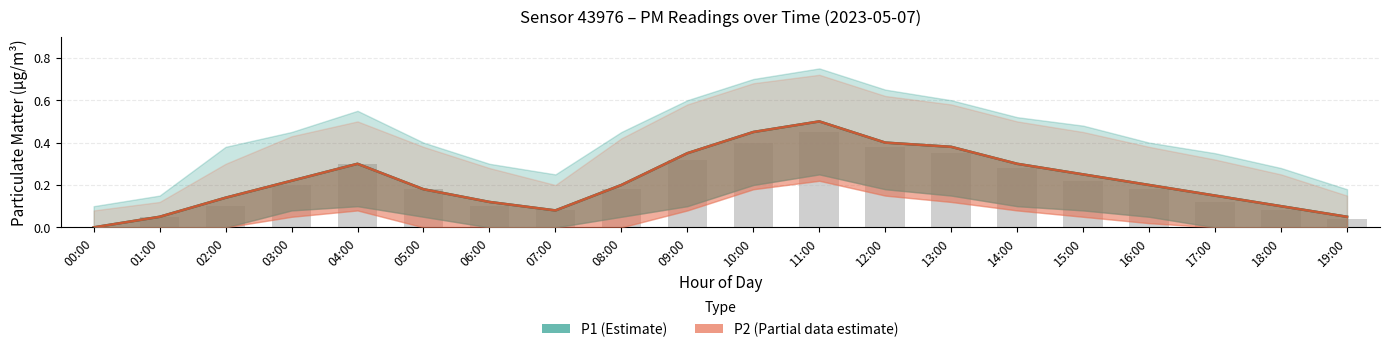

Does the chart contain stacked bars?

No